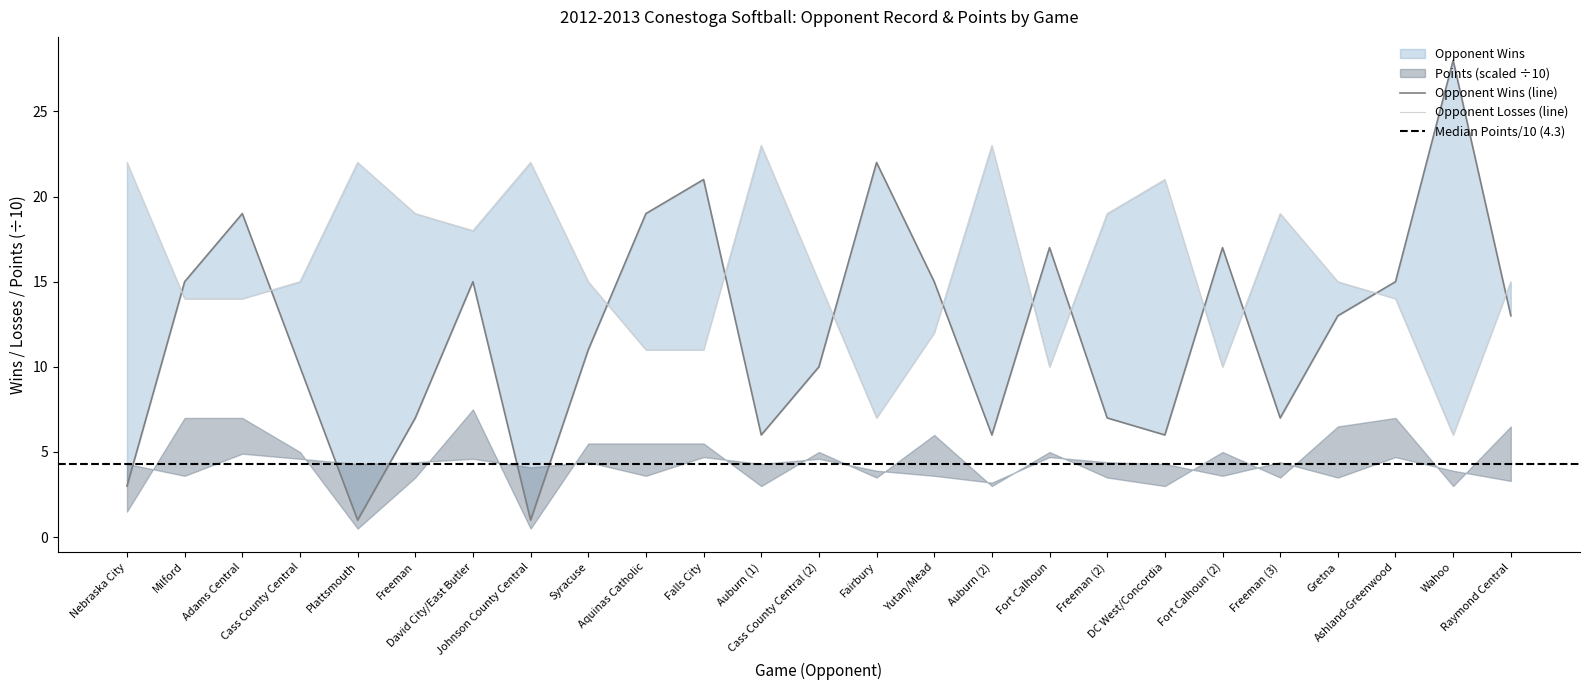

What is the spread (max minus min) of values at Auburn (1)?

17